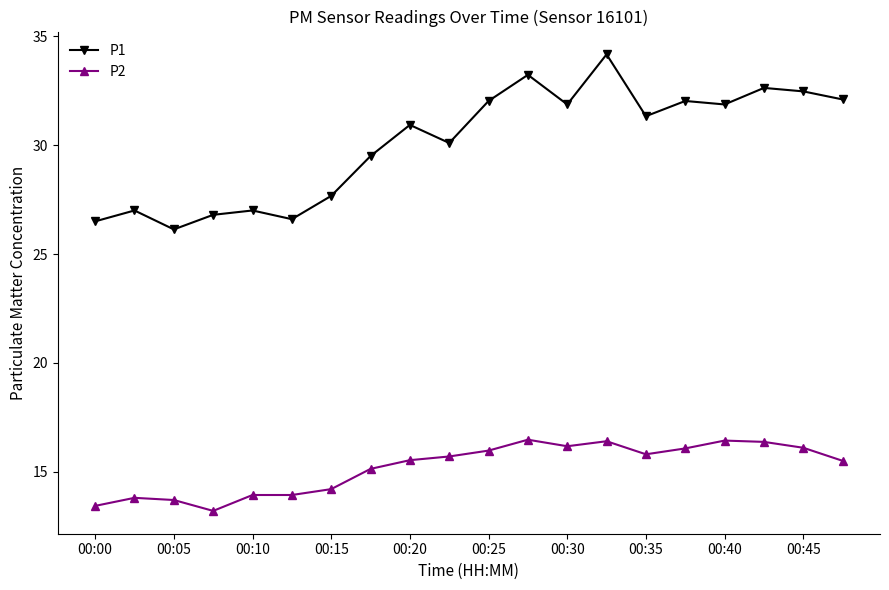

List the series in order of their peak value, highest first.

P1, P2